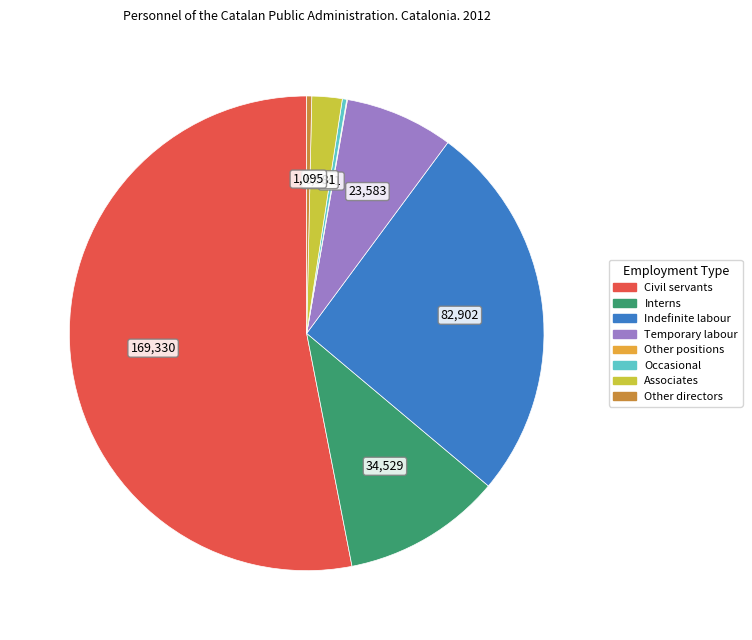

Which slice is the largest?

Civil servants